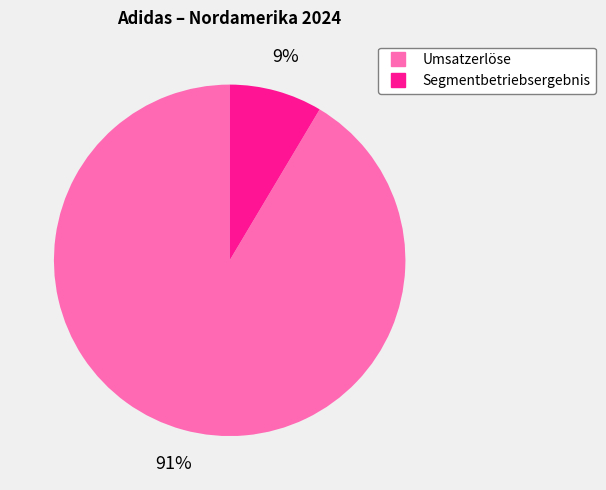

What percentage is the Segmentbetriebsergebnis slice, to the nearest percent?

9%